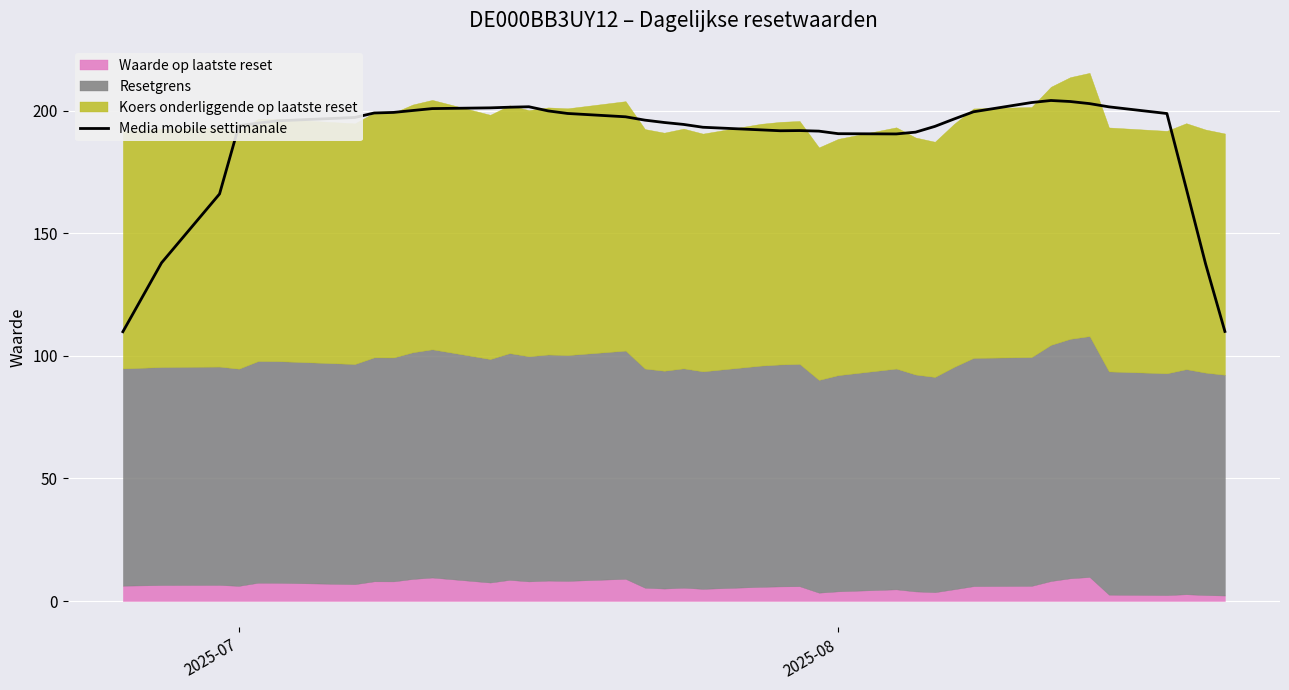

What is the minimum value for Media mobile settimanale?

109.9